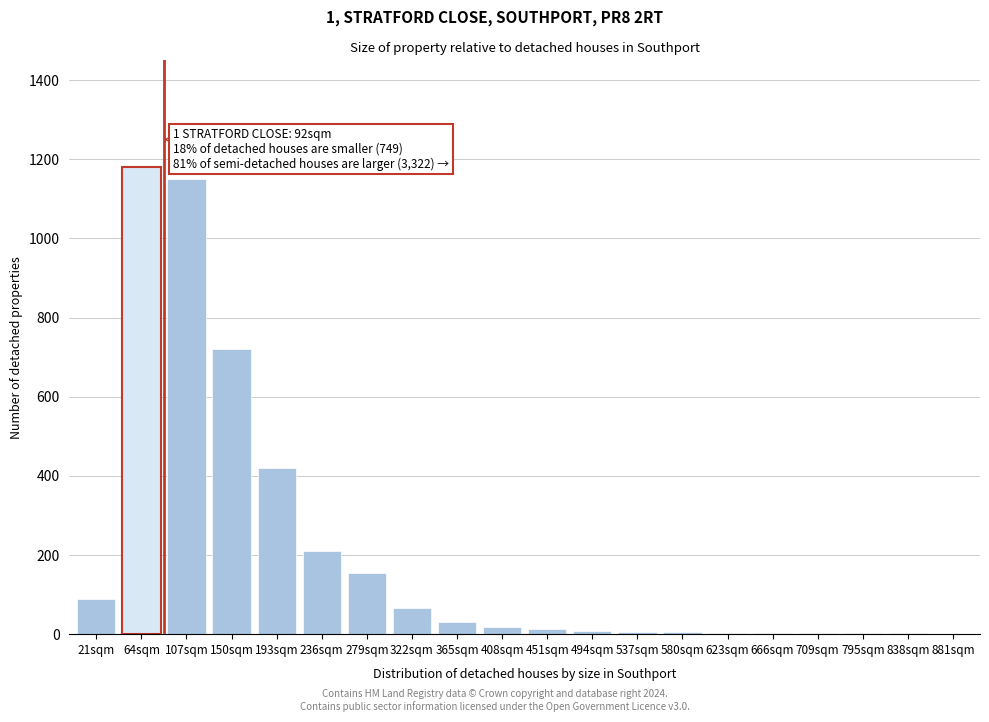

What is the maximum value shown in the chart?

1180